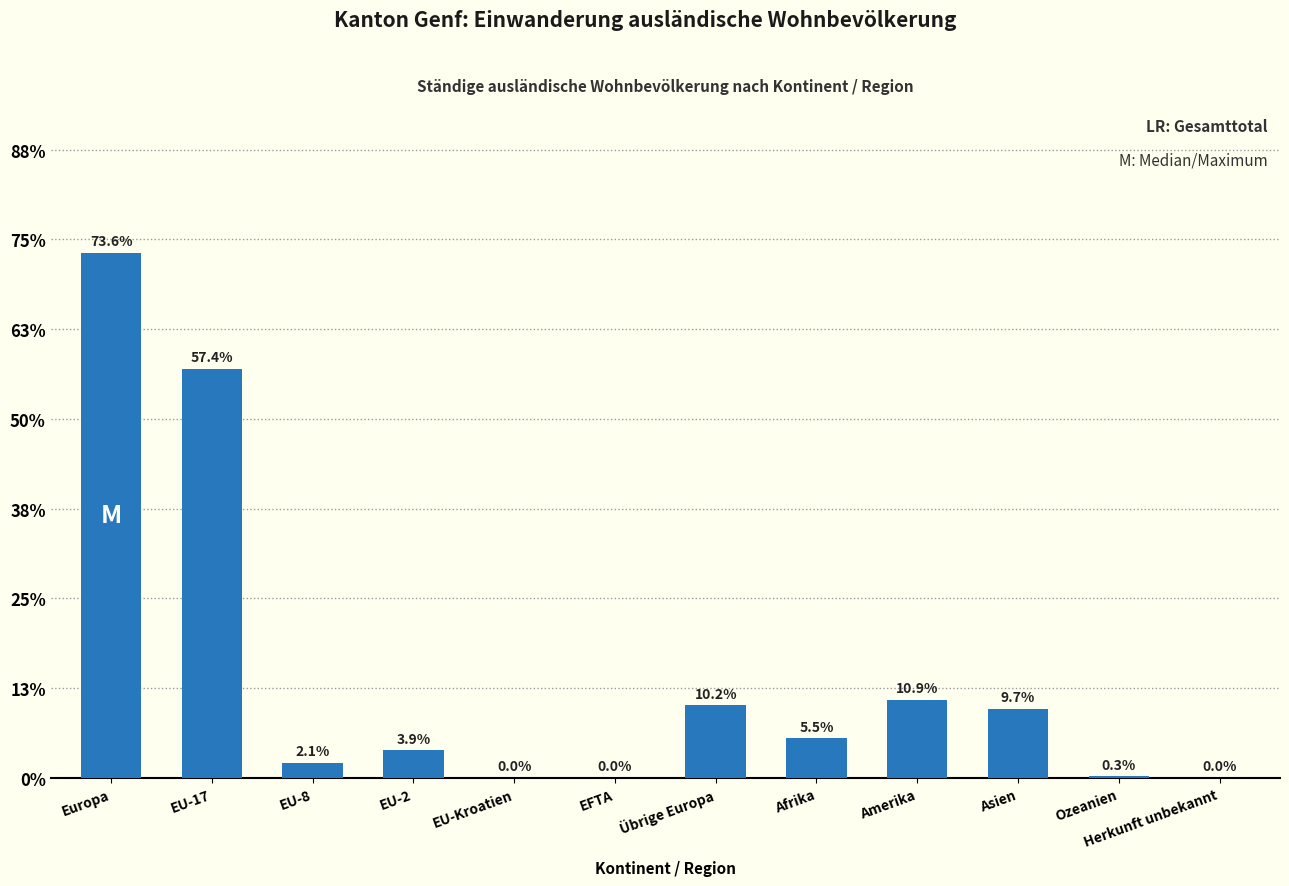

Which category has the lowest value across all series?

EU-Kroatien